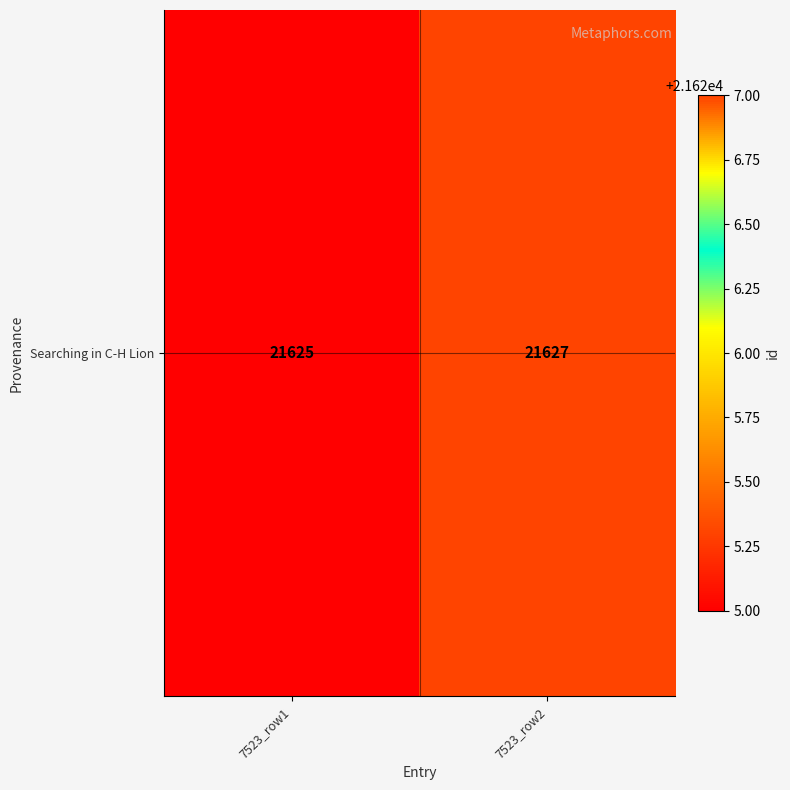

Reading left to right, what are all the values shown in this chart?

21625	21627